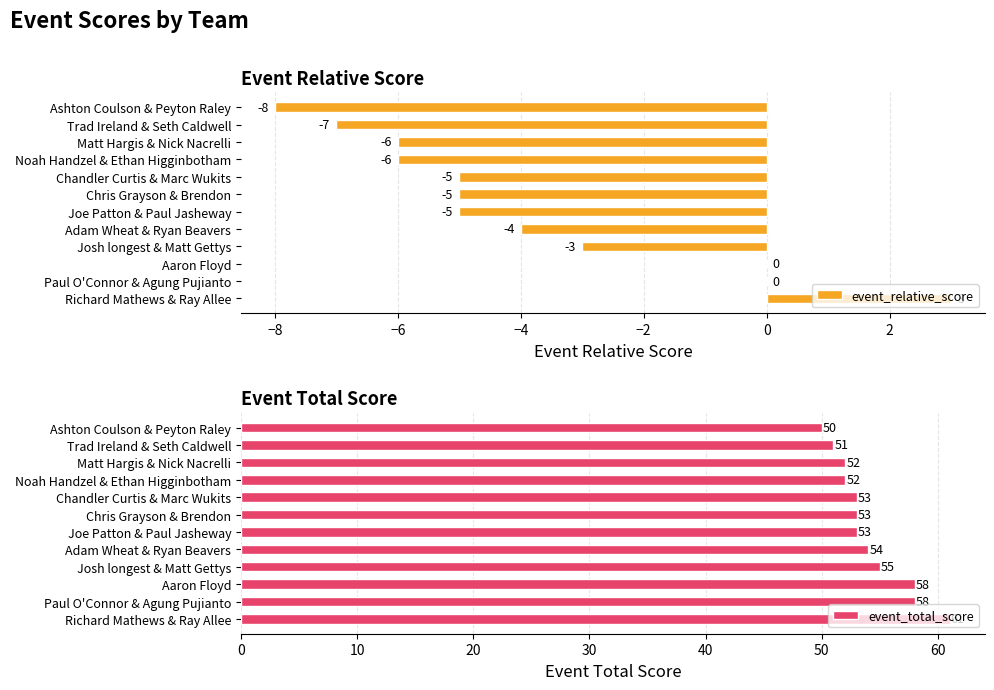

How many series are shown in this chart?

2